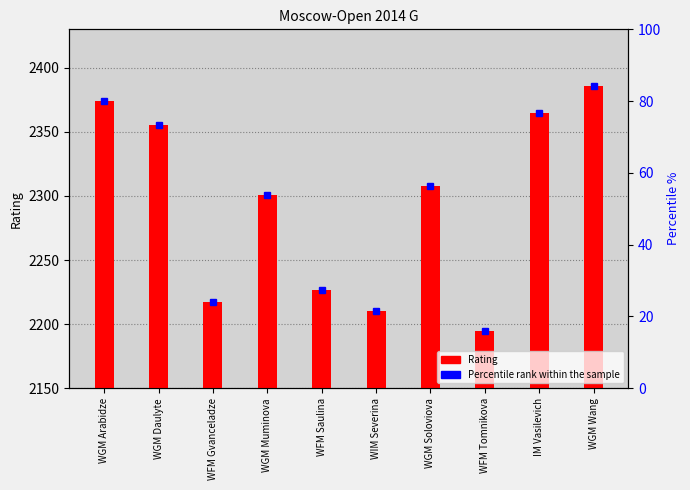

Count the number of values greater than 158.

4